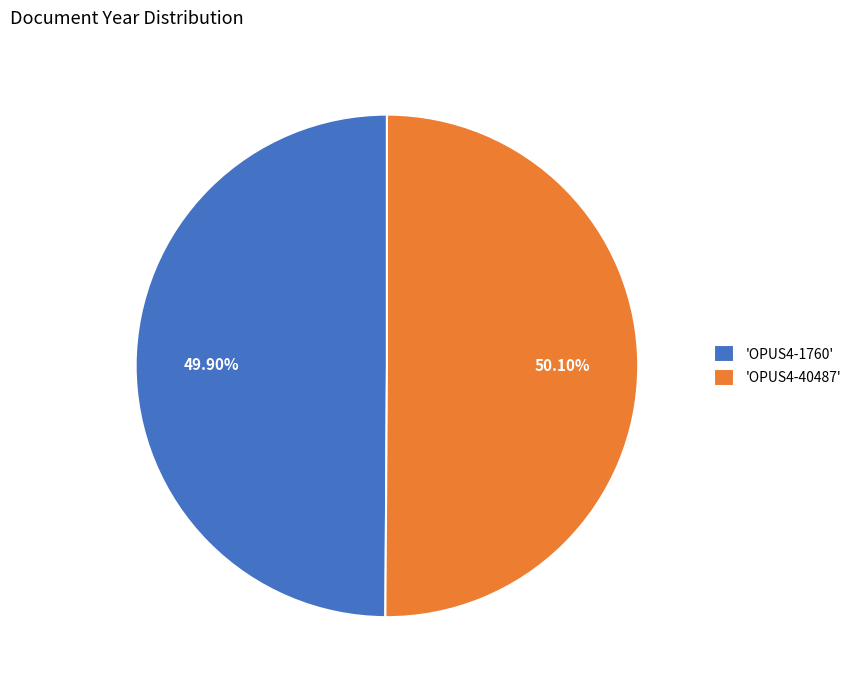

How many slices are in this pie chart?

2